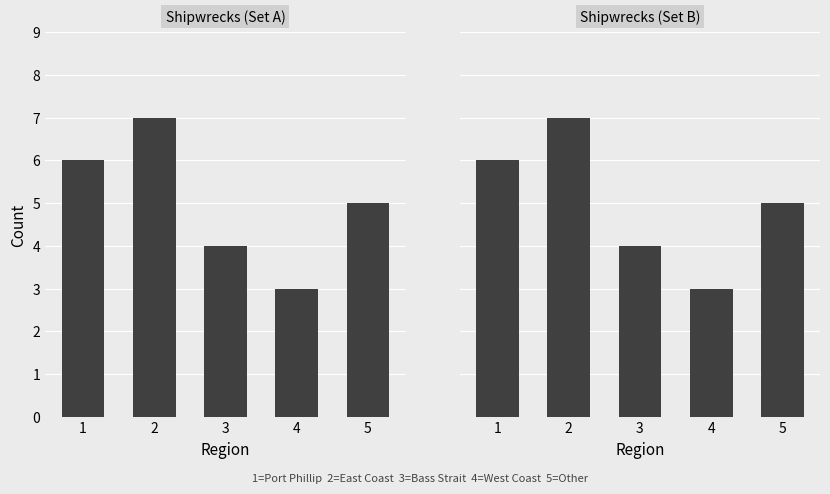

Reading right to left, list all the values displayed in this chart.

Shipwrecks (Set A): 5=5	4=3	3=4	2=7	1=6
Shipwrecks (Set B): 5=5	4=3	3=4	2=7	1=6